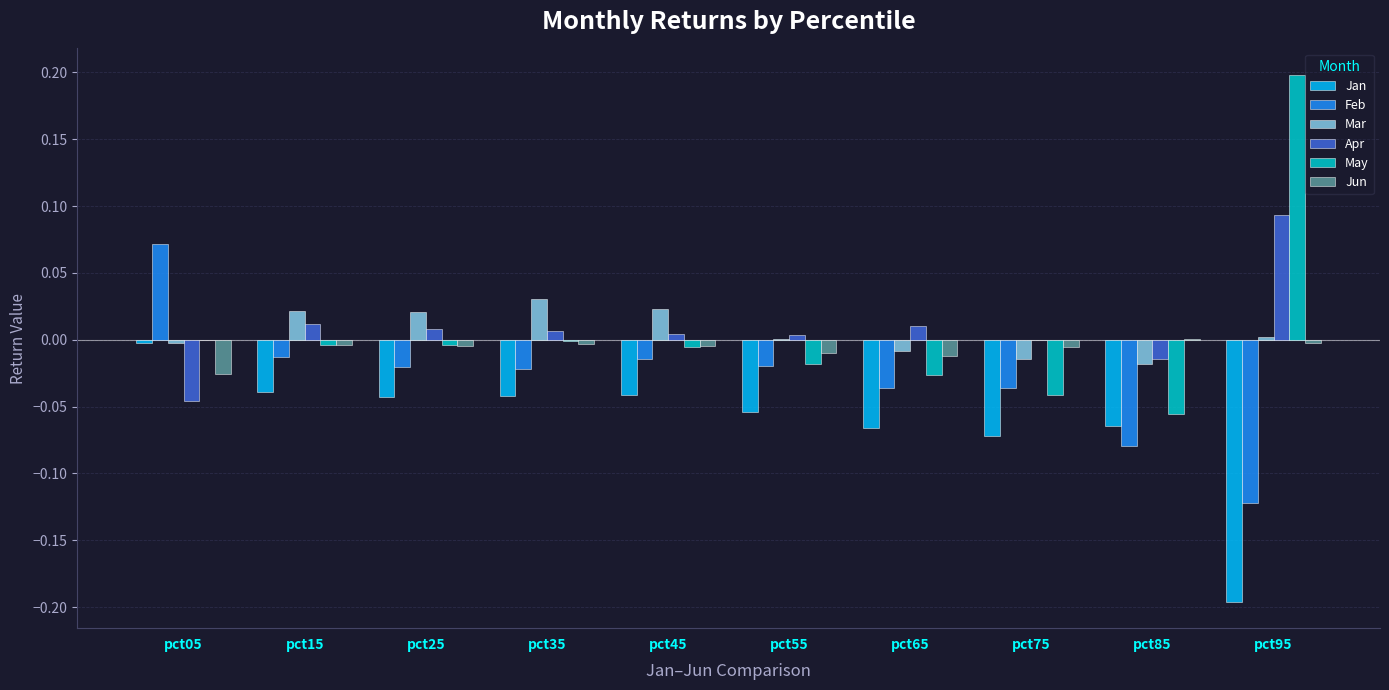

Which category has the highest value across all series?

pct95